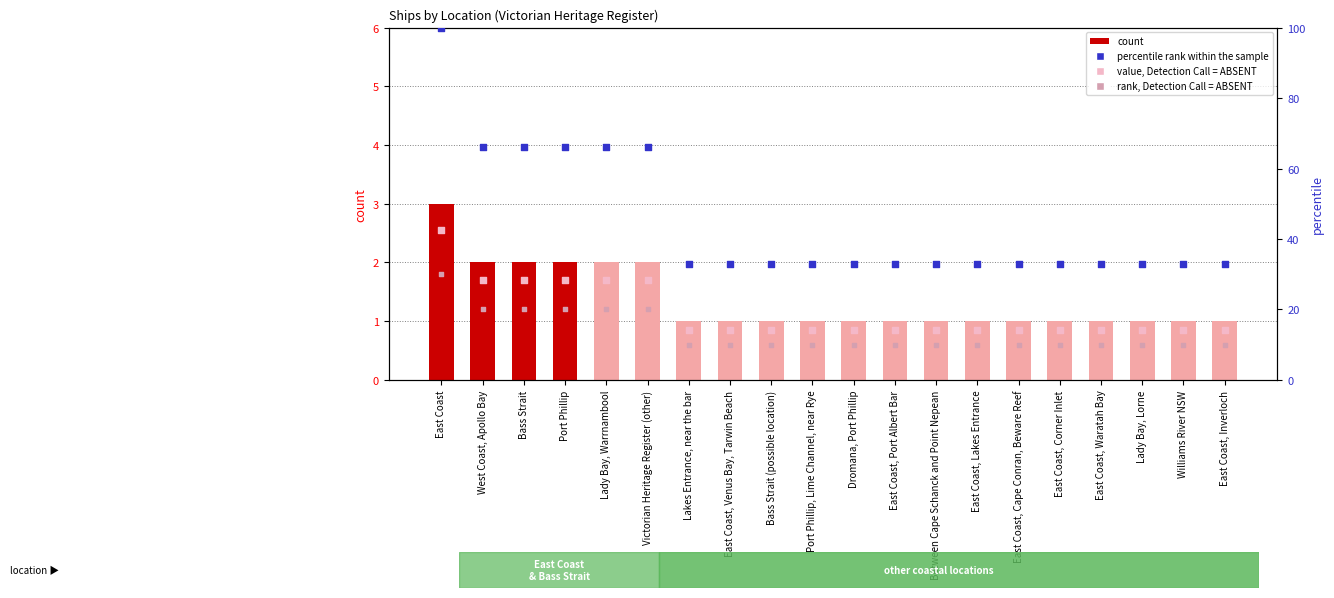

At which category is the sum across all series the highest?

East Coast